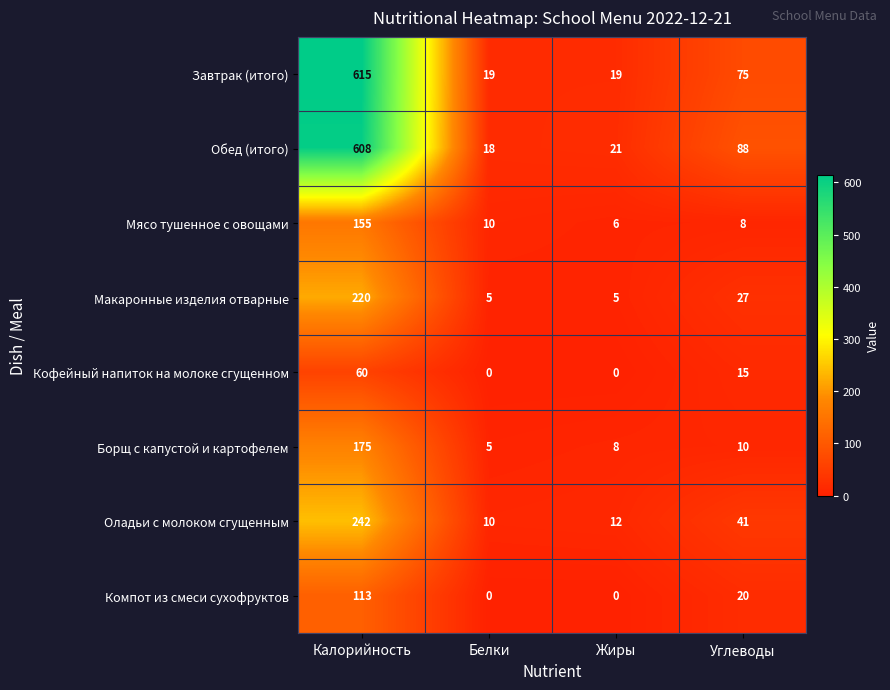

Is the value of Мясо тушенное с овощами at Калорийность greater than the value of Макаронные изделия отварные at Углеводы?

Yes